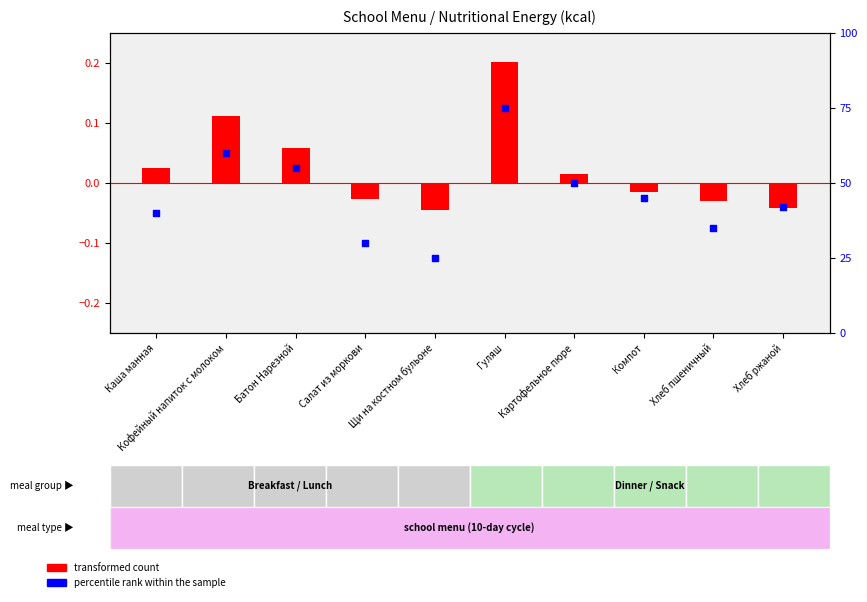

What are all the series names shown in the legend?

transformed count, percentile rank within the sample